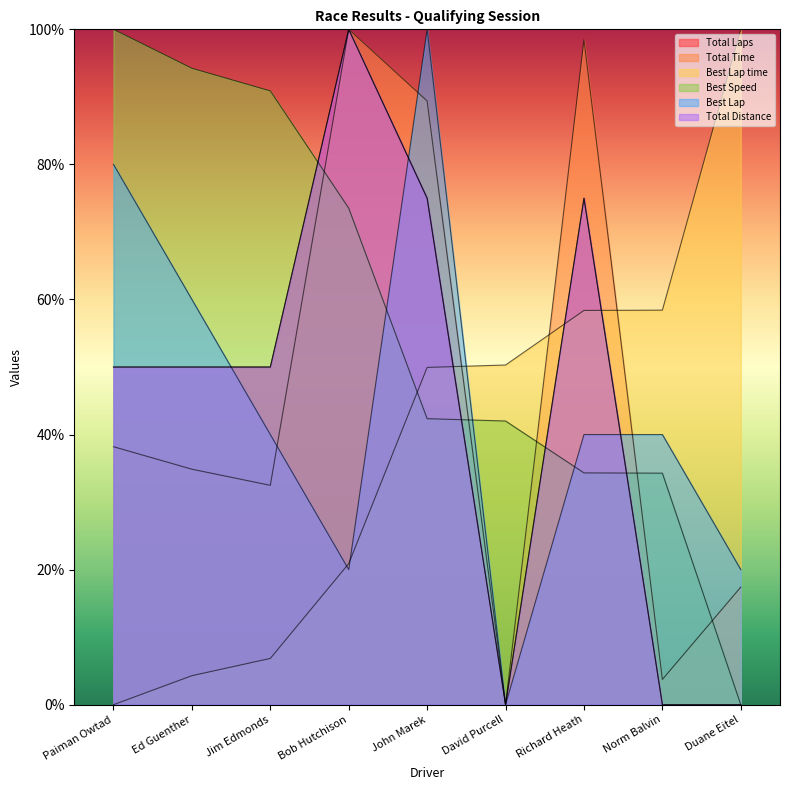

At how many categories does at least one series exceed 86?

7